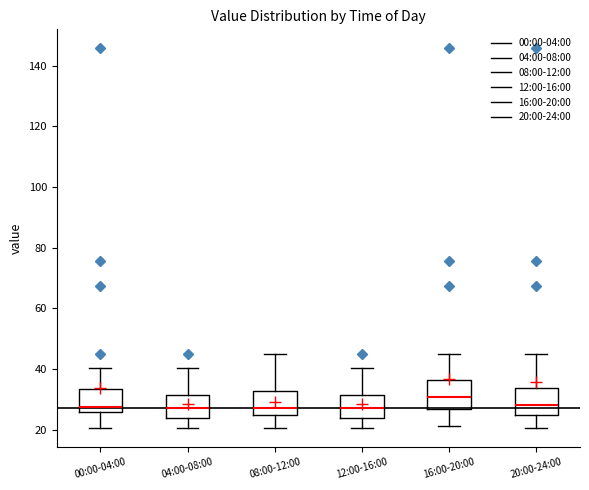

Reading left to right, read every box against the y-axis: the position of its median line, the range the box covers, and the ends of its whiskers. The values are not printed on the chart, so give them approximately, as read against the axis.

00:00-04:00: median 28, box 26 to 34, whiskers 20 to 40
04:00-08:00: median 28, box 24 to 32, whiskers 20 to 40
08:00-12:00: median 28, box 24 to 32, whiskers 20 to 44
12:00-16:00: median 28, box 24 to 32, whiskers 20 to 40
16:00-20:00: median 30, box 26 to 36, whiskers 22 to 44
20:00-24:00: median 28, box 24 to 34, whiskers 20 to 44